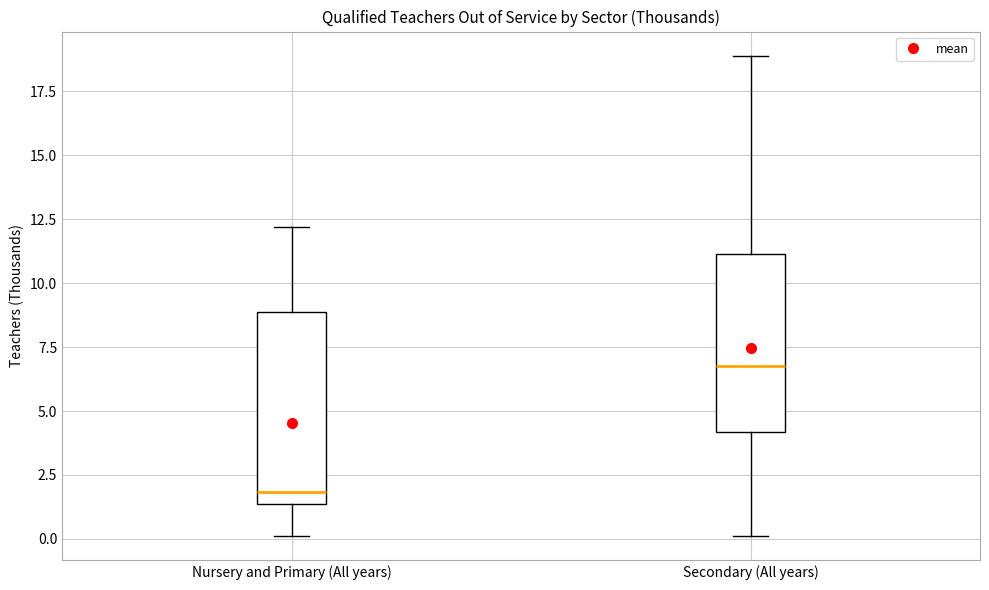

Reading left to right, read every box against the y-axis: the position of its median line, the range the box covers, and the ends of its whiskers. The values are not printed on the chart, so give them approximately, as read against the axis.

Nursery and Primary (All years): median 2.0, box 1.5 to 9.0, whiskers 0.0 to 12.0
Secondary (All years): median 7.0, box 4.0 to 11.0, whiskers 0.0 to 19.0